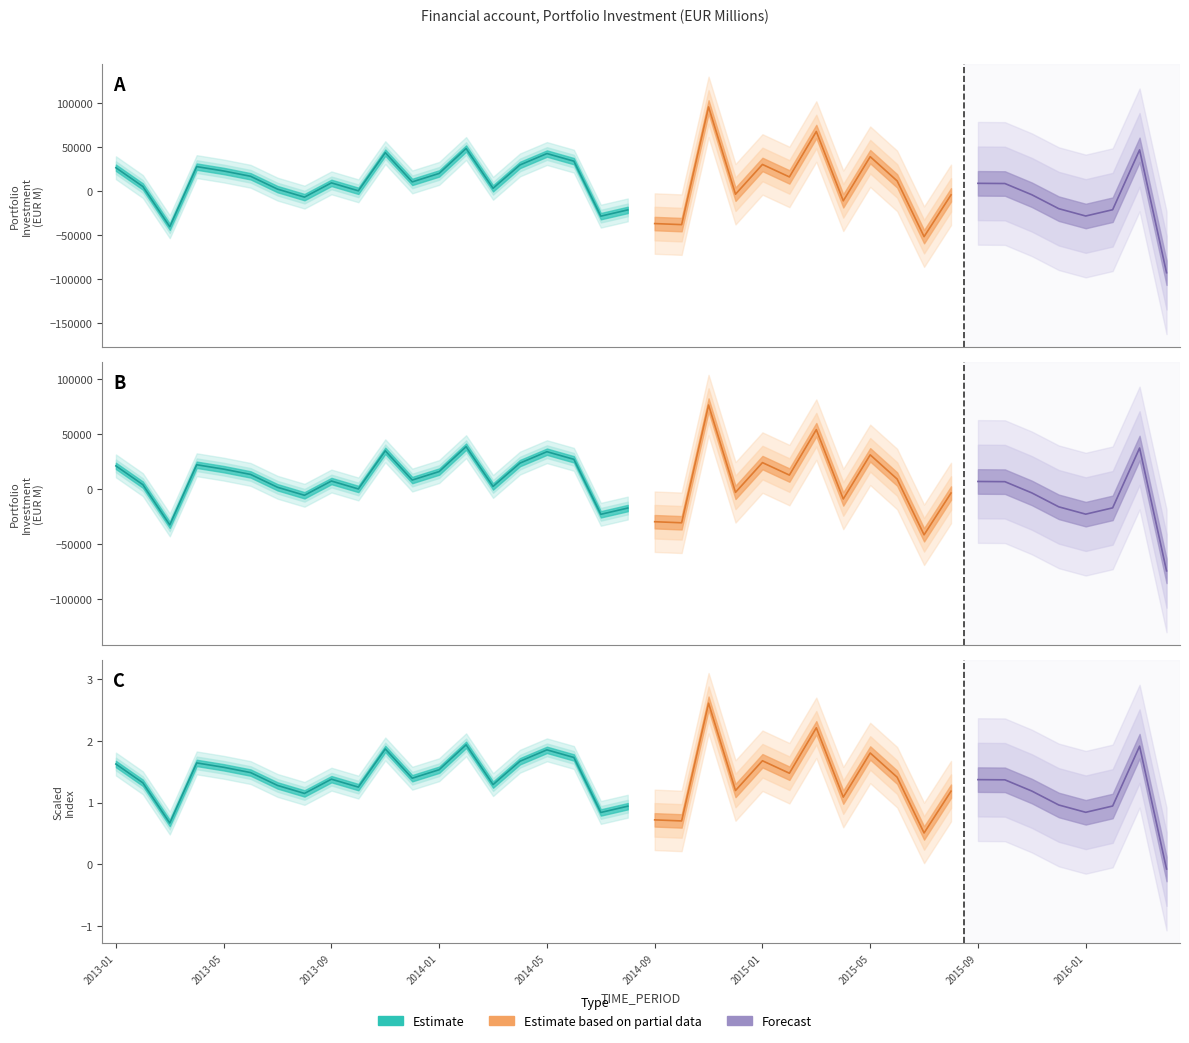

How many interior local peaks (higher than both neighbors) does the data have?

12